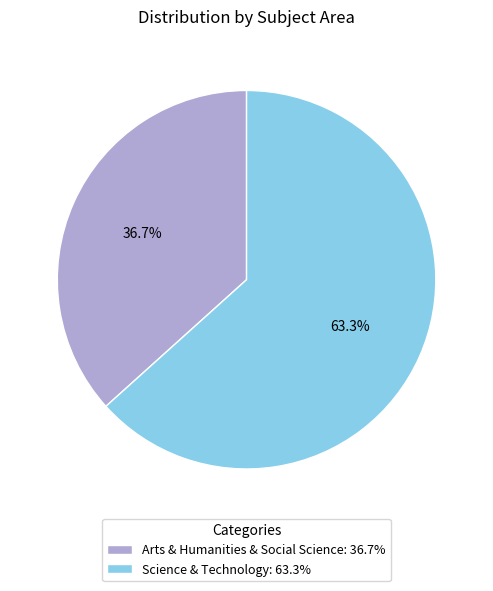

Count the number of slices in the pie.

2